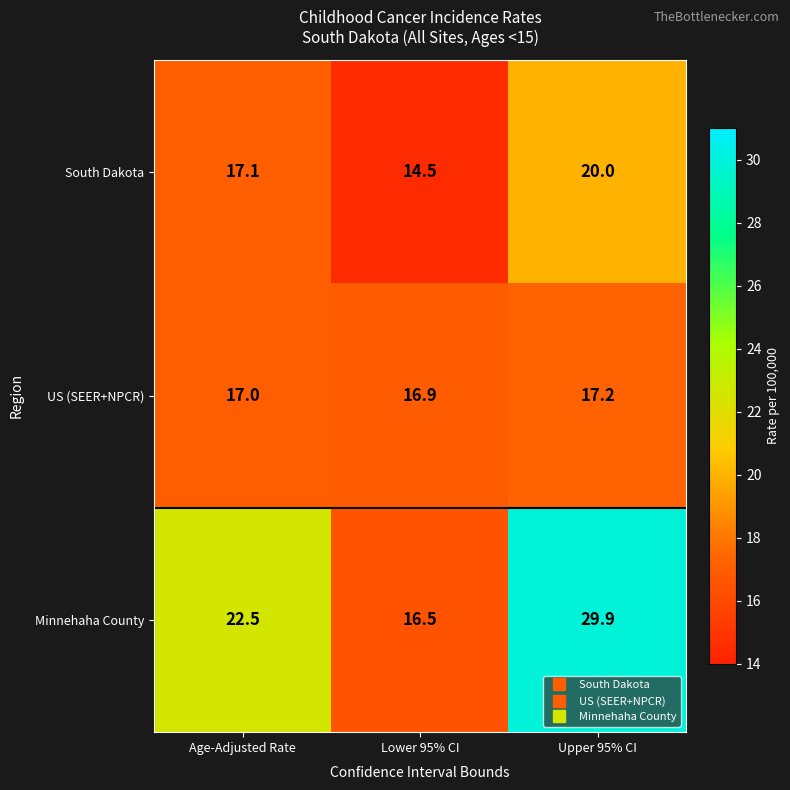

What is the total value across all series at Lower 95% CI?

47.9